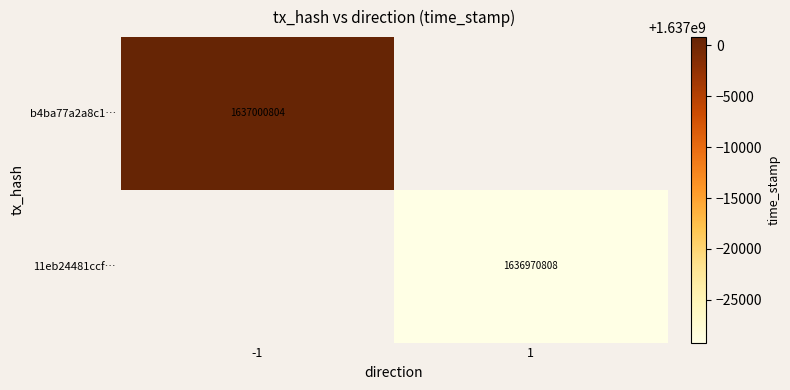

Is it true that 11eb24481ccf… equals 2602093712 at 1?

False